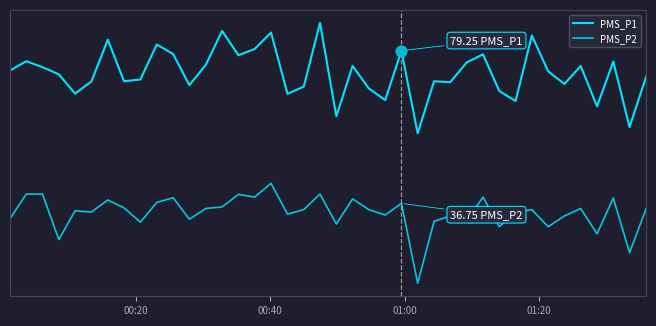

Is this an area chart (filled region under the line)?

No